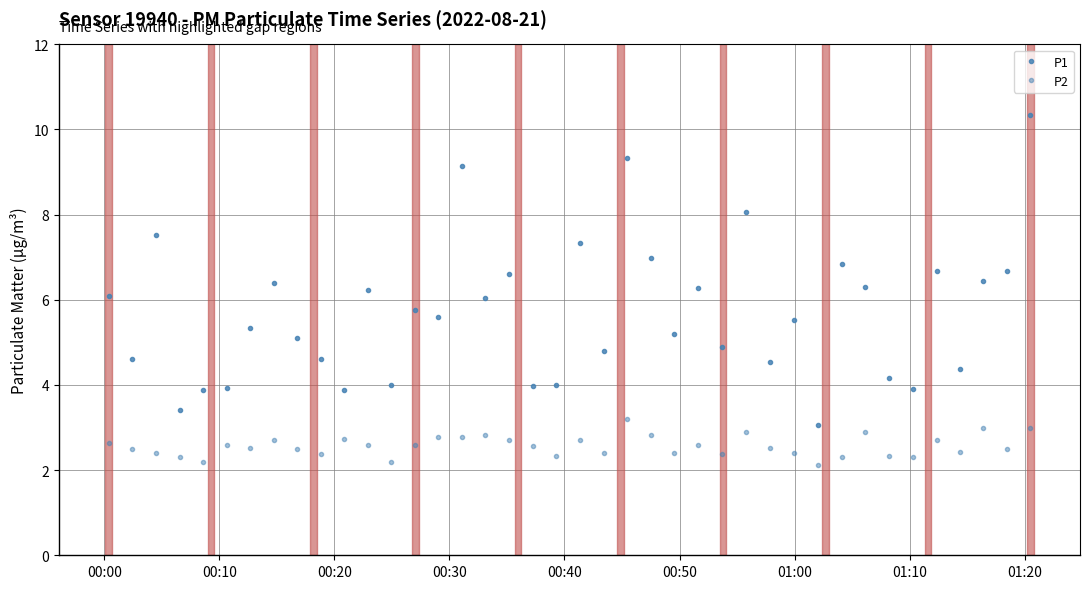

True or false: P1 and P2 cross at least once.

False